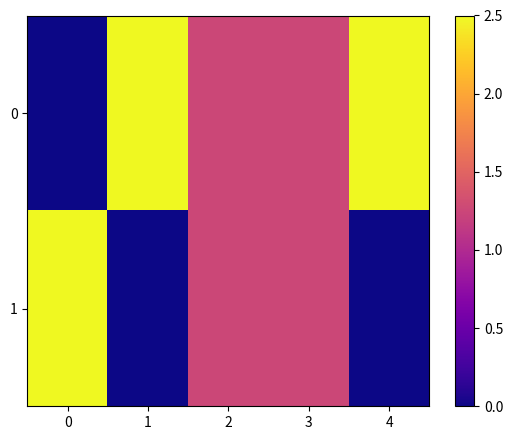

What is the total value across all series at 0?

2.5